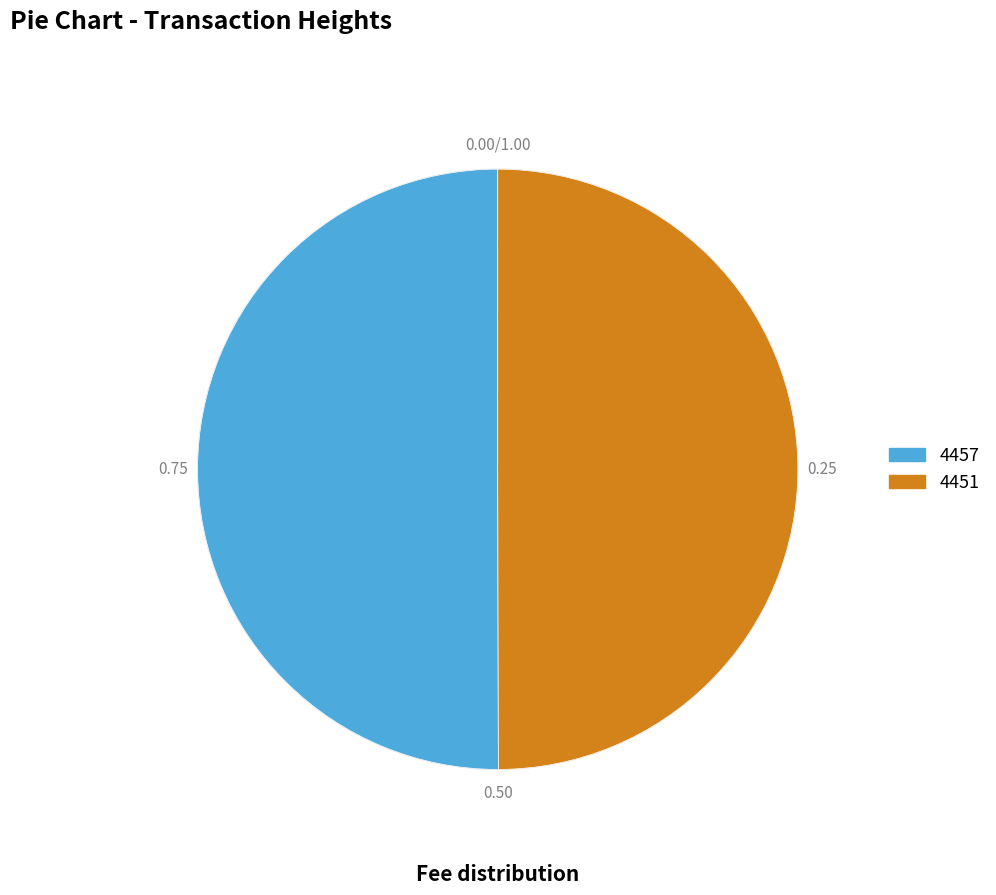

What is the ratio of the value at 4451 to the value at 4457?

1.0